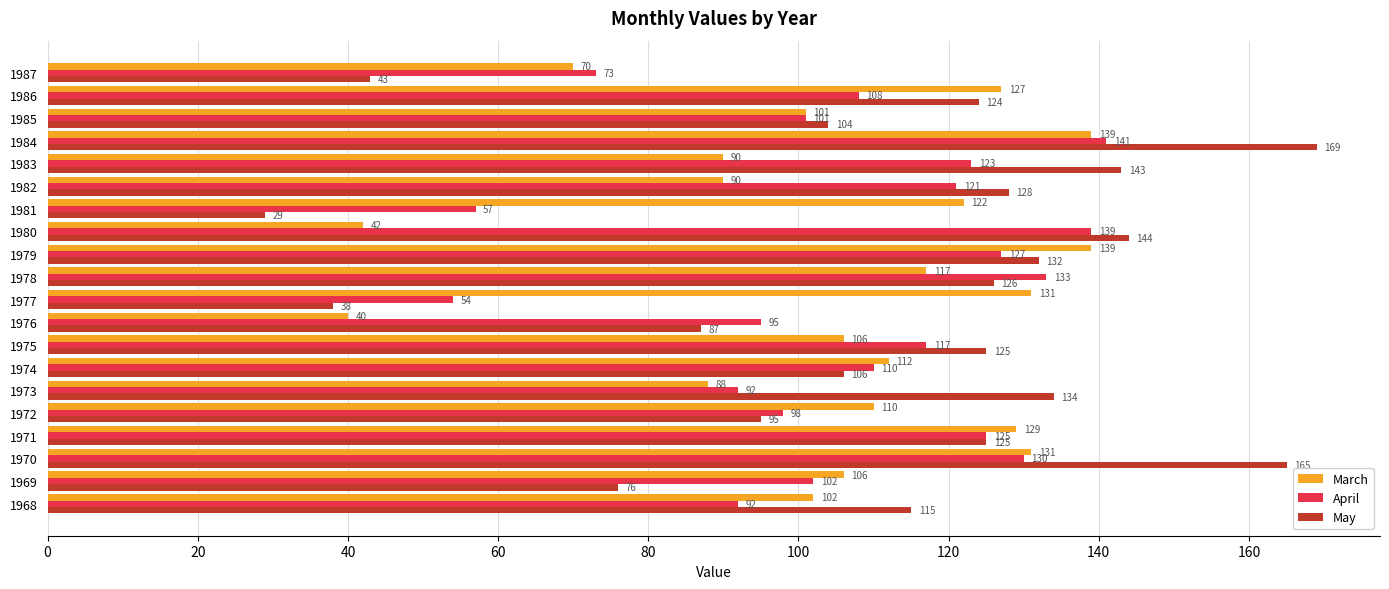

Which series has the largest range (max minus min)?

May